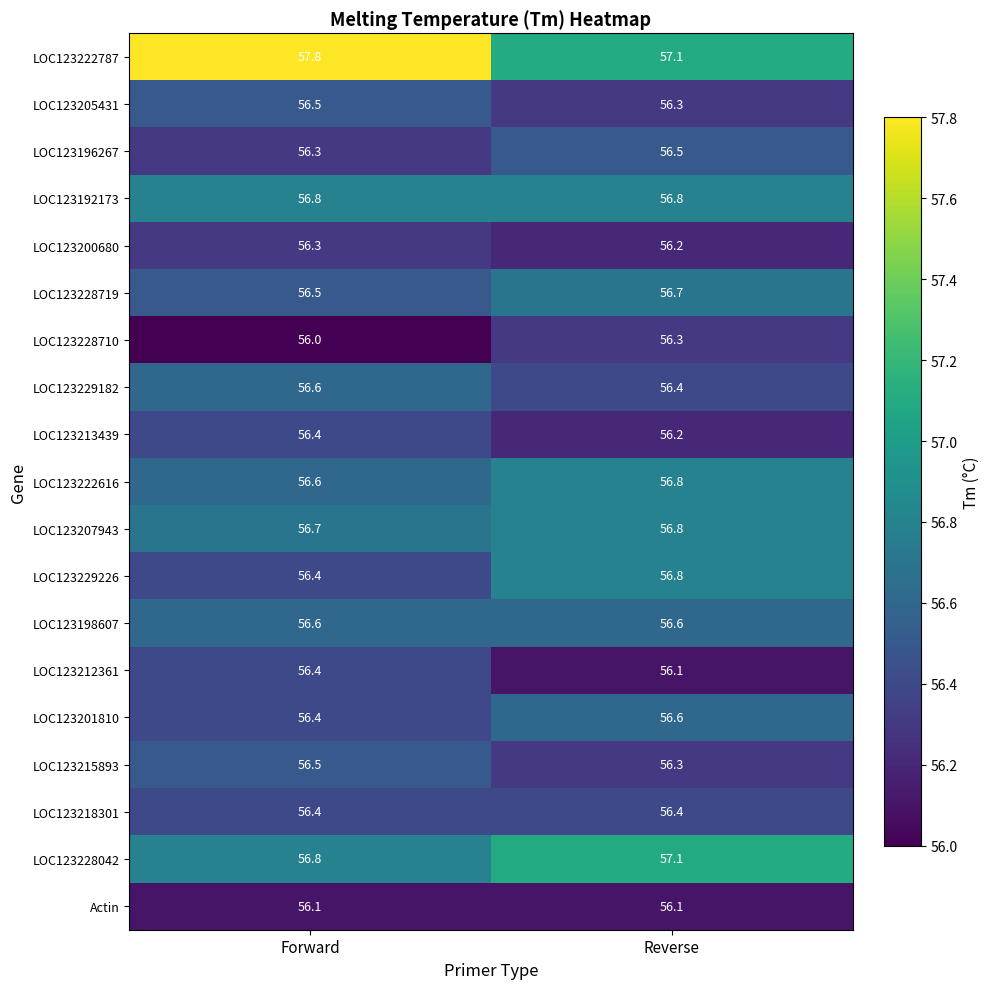

Rank the categories by LOC123213439 value from lowest to highest.

Reverse, Forward